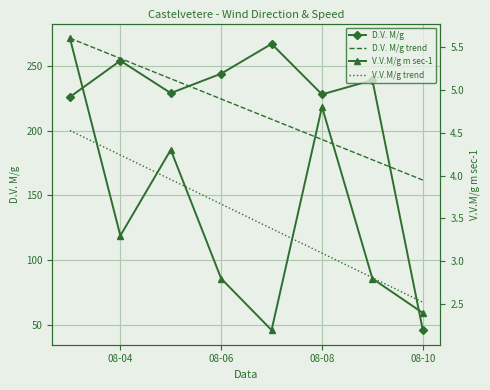

What is the highest value of the D.V. M/g trend series?

271.4